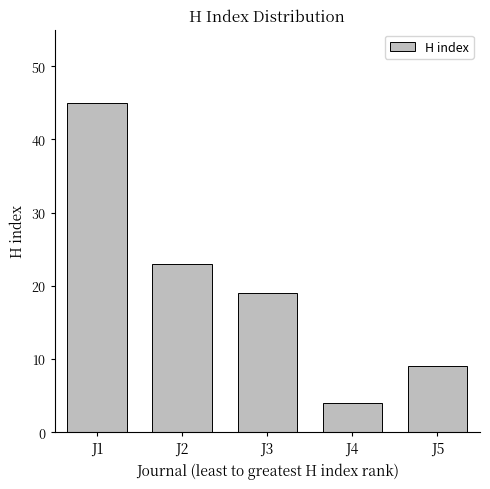

What is the average value?

20